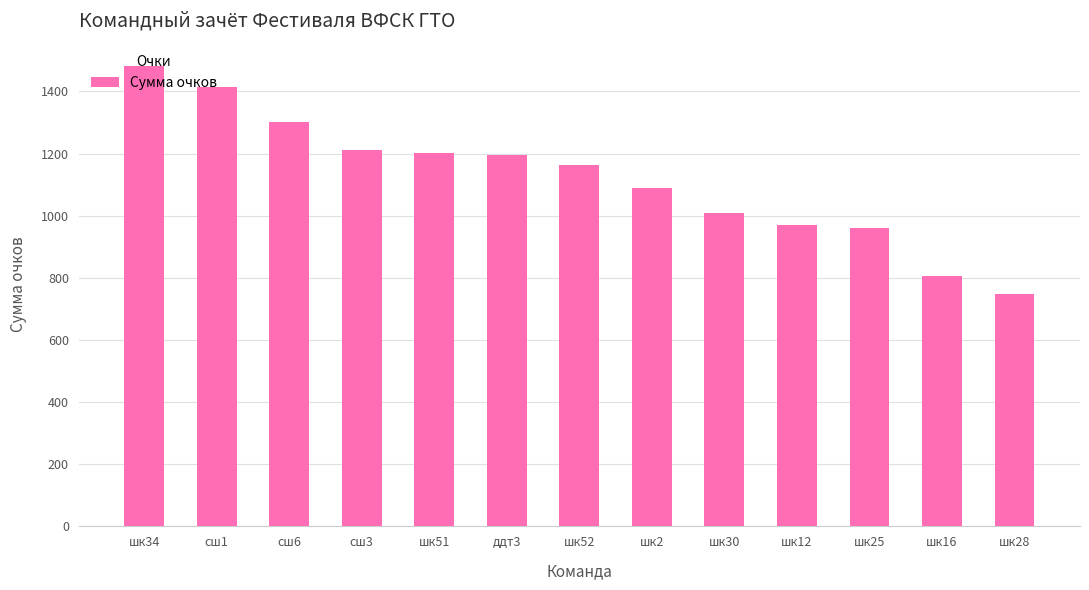

Count the number of data series in this chart.

1